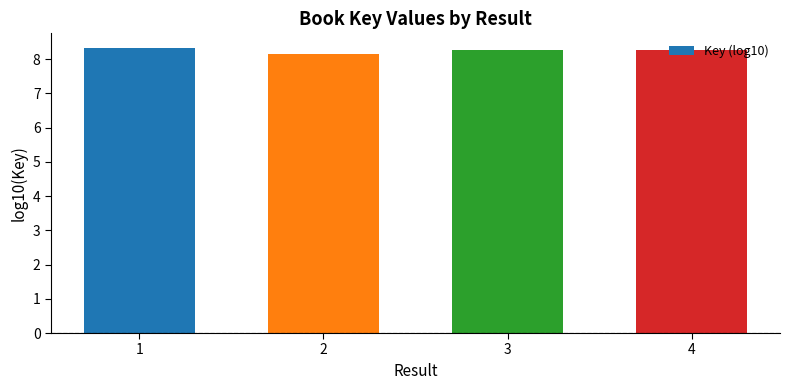

What is the sum of the values at 2 and 1?

16.5